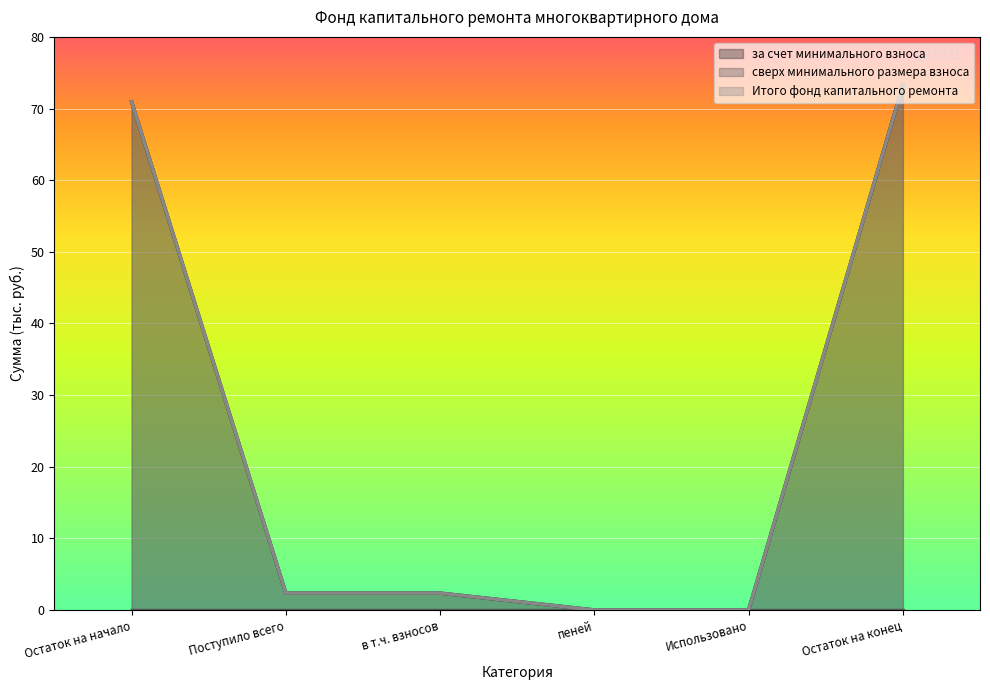

Does the chart display data point markers on the line(s)?

No